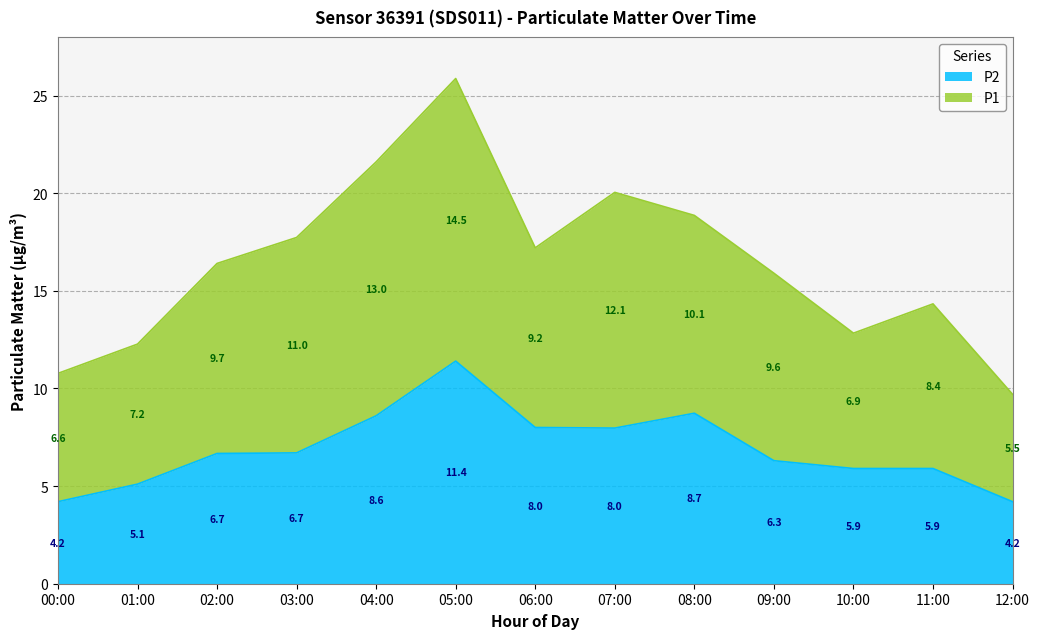

How many categories are shown in the chart?

13